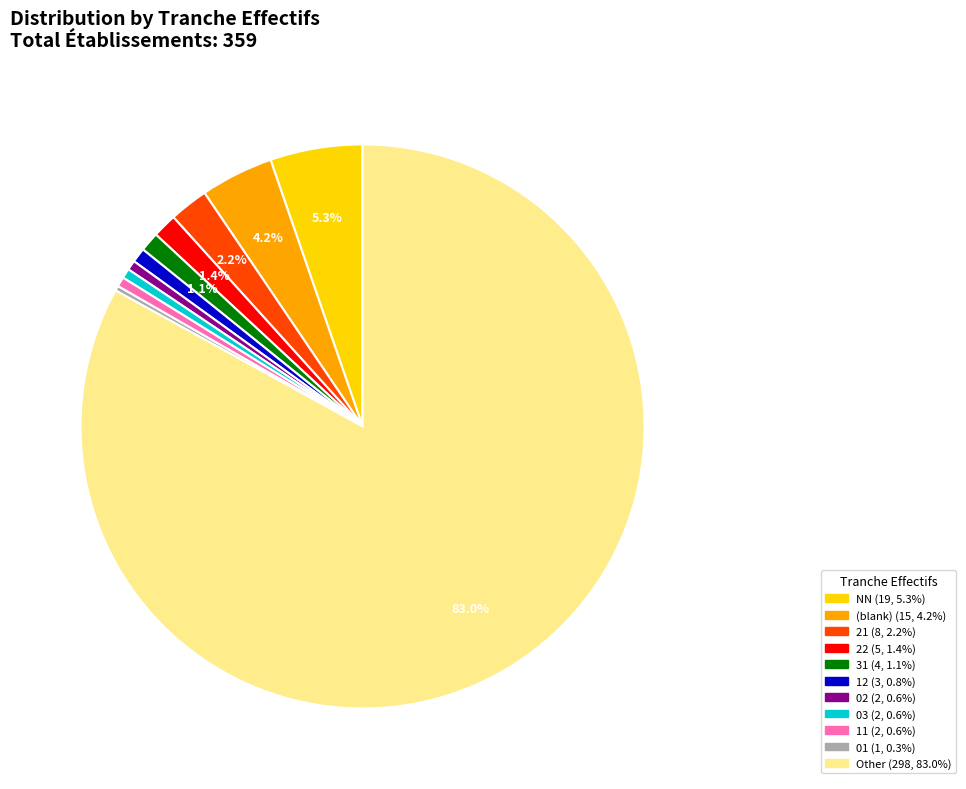

Is there any slice that represents more than half of the pie?

Yes